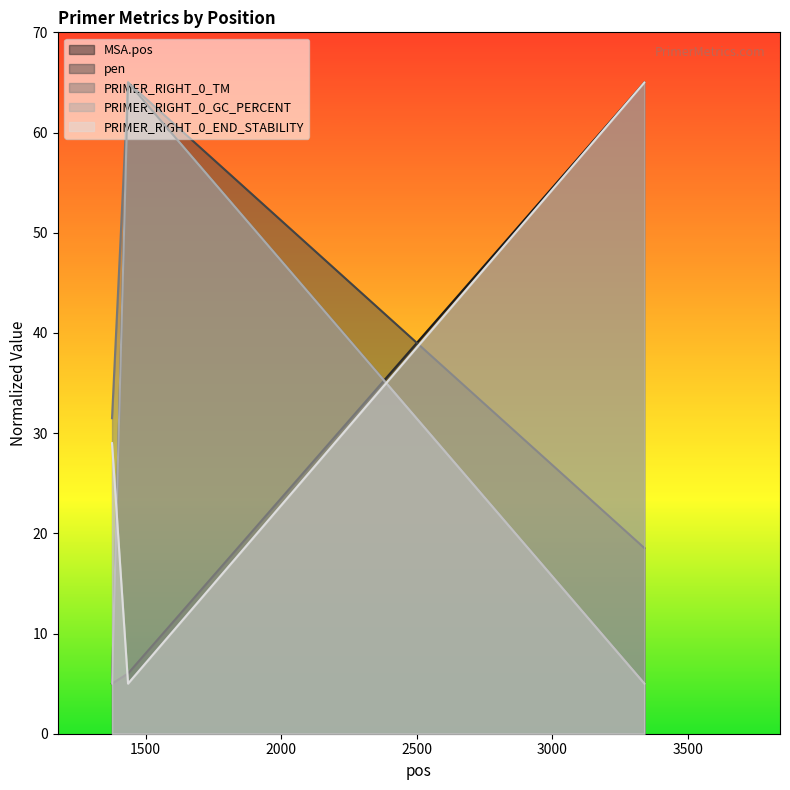

Rank the categories by PRIMER_RIGHT_0_GC_PERCENT value from lowest to highest.

1376, 3339, 1435